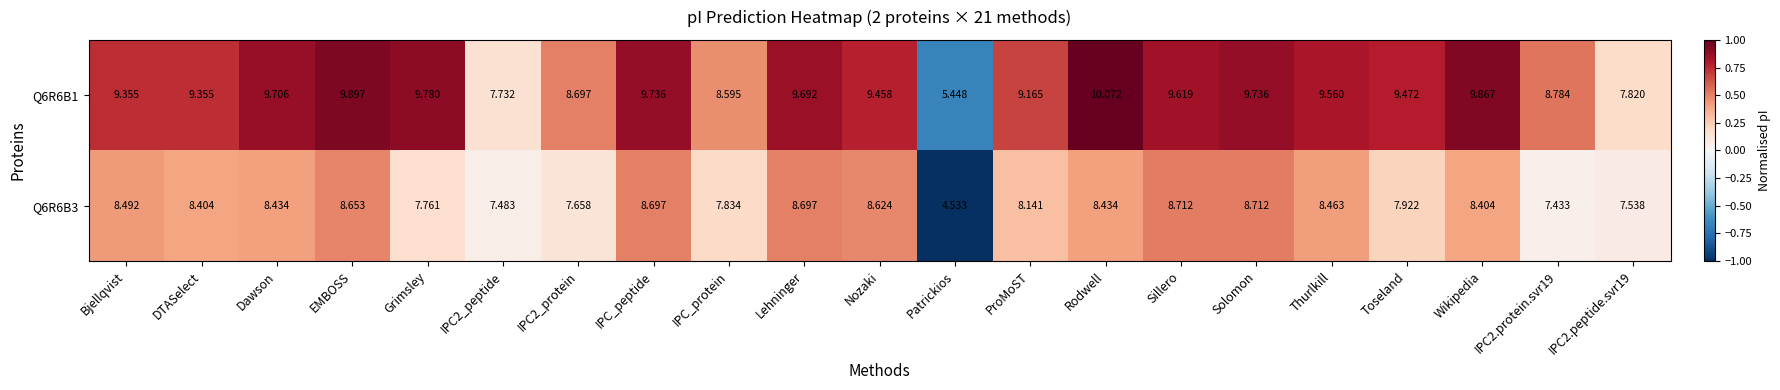

At which category is the sum across all series the highest?

EMBOSS